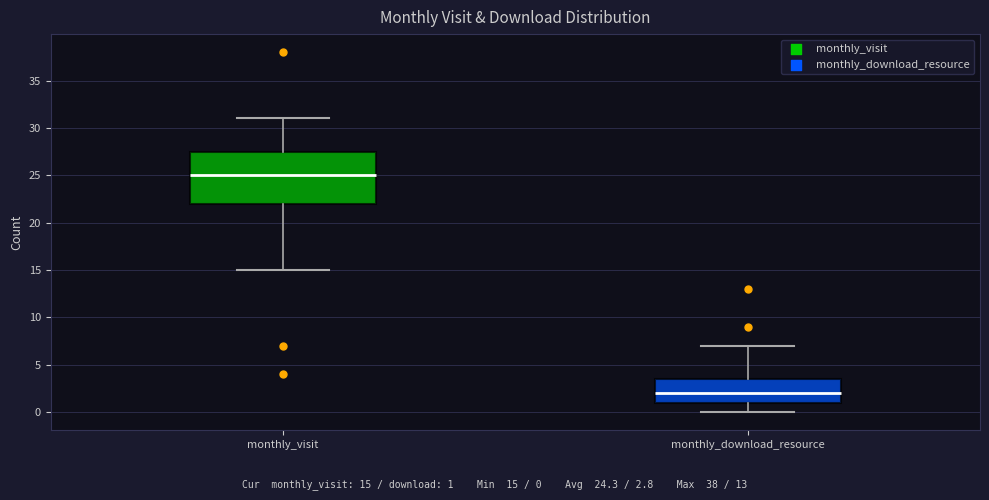

Where does the upper whisker of the box for monthly_download_resource end on the y-axis? The values are not printed on the chart, so give them approximately, as read against the axis.

7.0